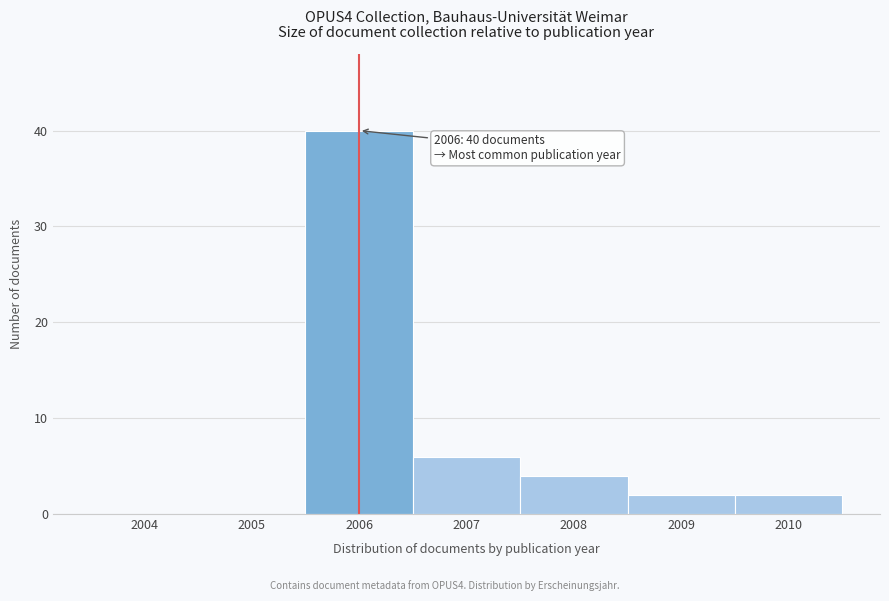

Reading right to left, list all the values displayed in this chart.

2010=2	2009=2	2008=4	2007=6	2006=40	2005=0	2004=0